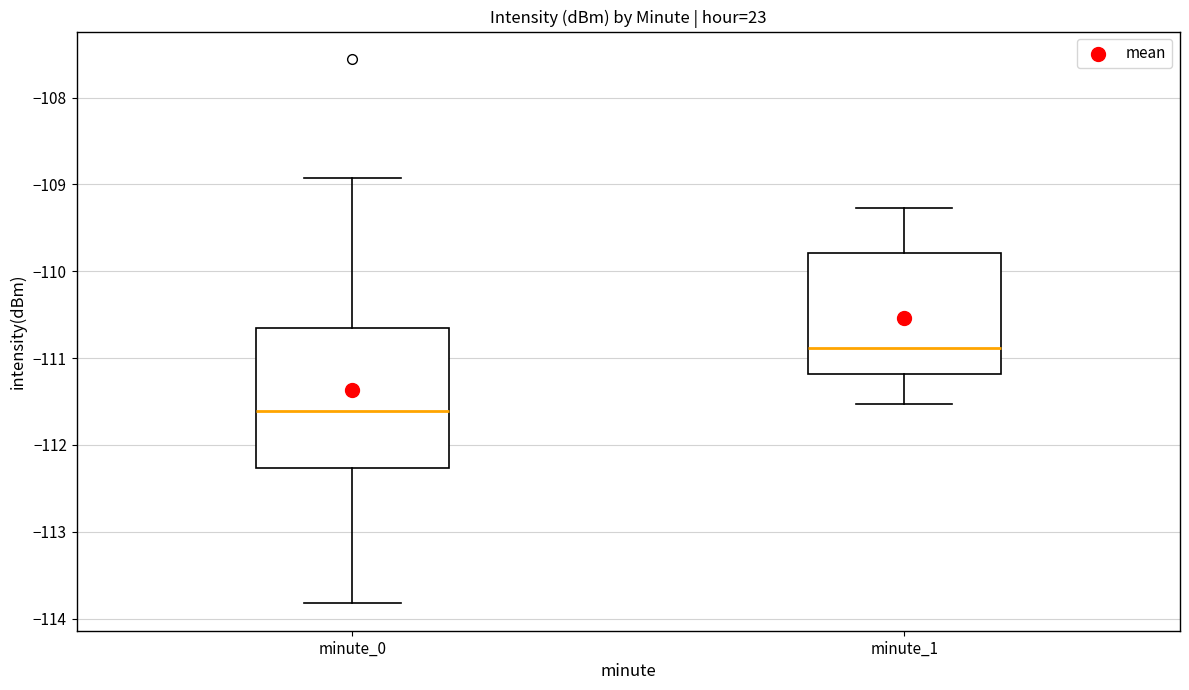

Where does the lower whisker of the box for minute_0 end on the y-axis? The values are not printed on the chart, so give them approximately, as read against the axis.

-113.8